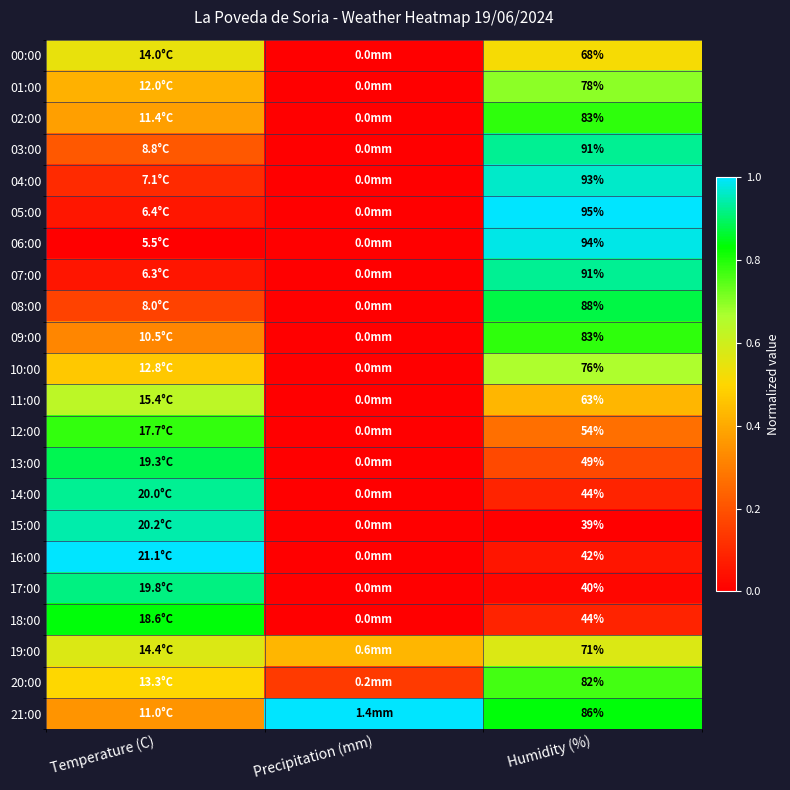

Which label corresponds to the smallest value in the chart?

Precipitation (mm)